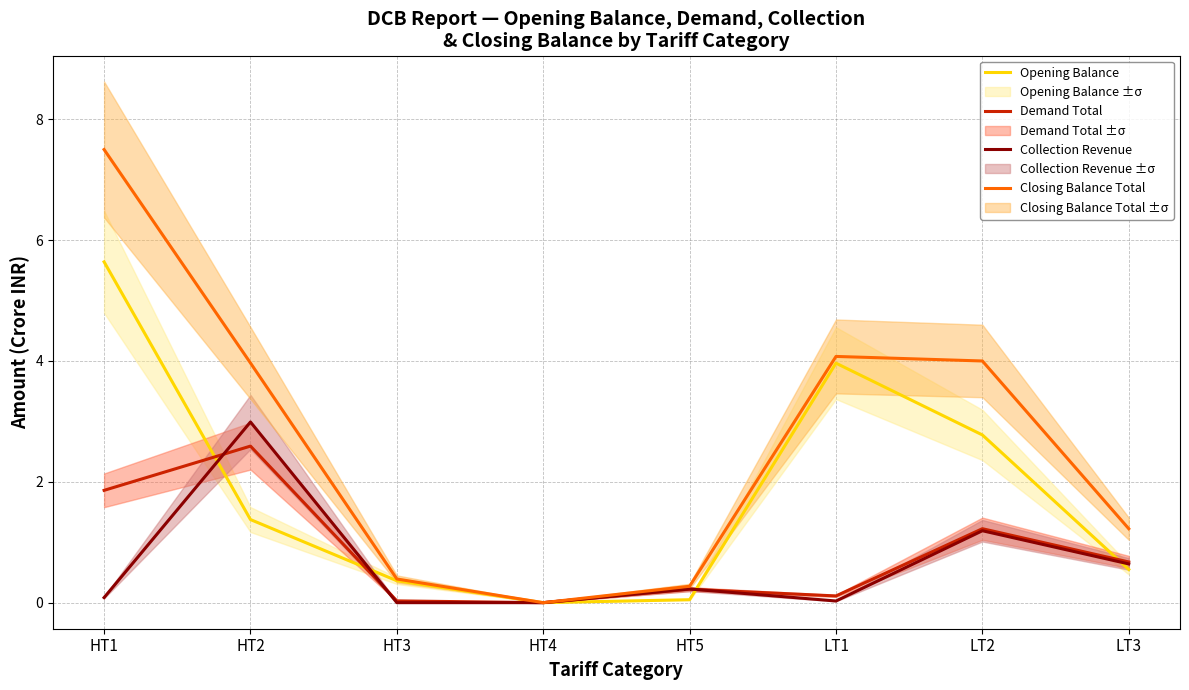

What is the difference between the second highest and second lowest values in the Closing Balance Total series?

3.8